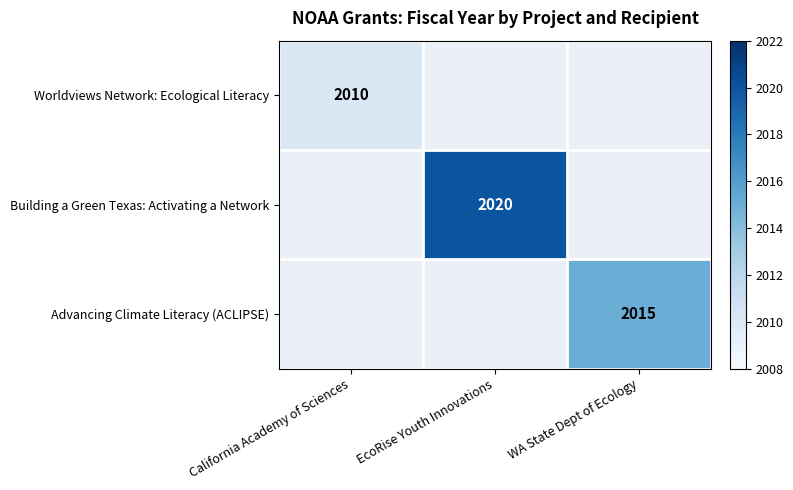

True or false: Worldviews Network: Ecological Literacy has a value of 669 at California Academy of Sciences.

False